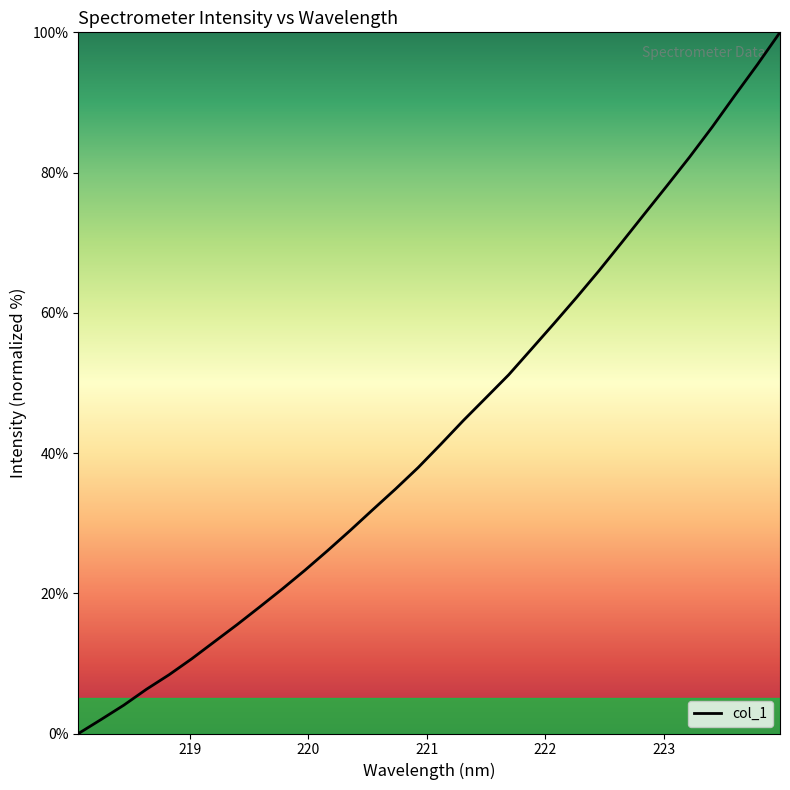

What is the difference between the maximum and minimum values?

100.0